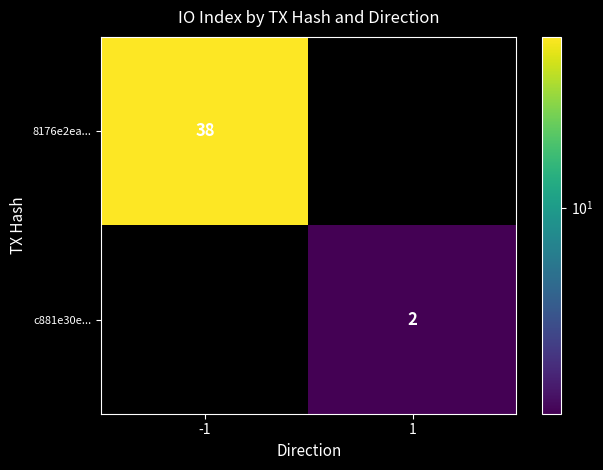

Is it true that 8176e2ea... equals 56 at -1?

False